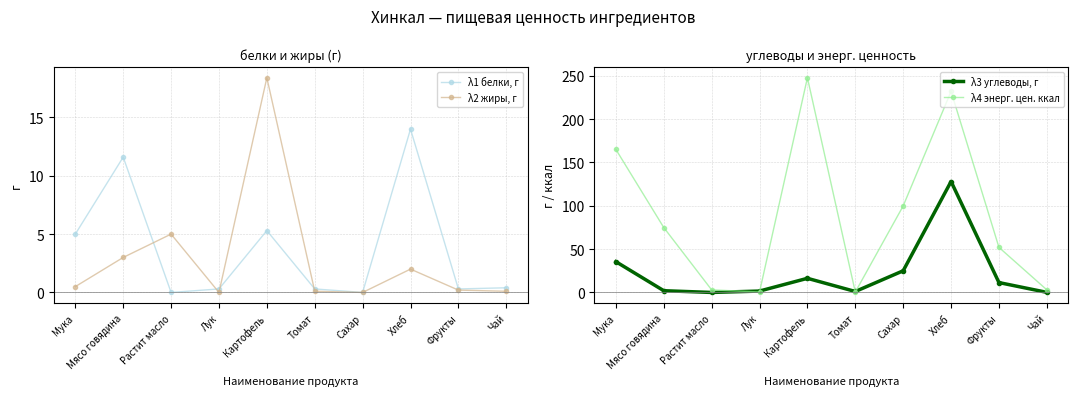

What is the spread (max minus min) of values at Мясо говядина?

72.9